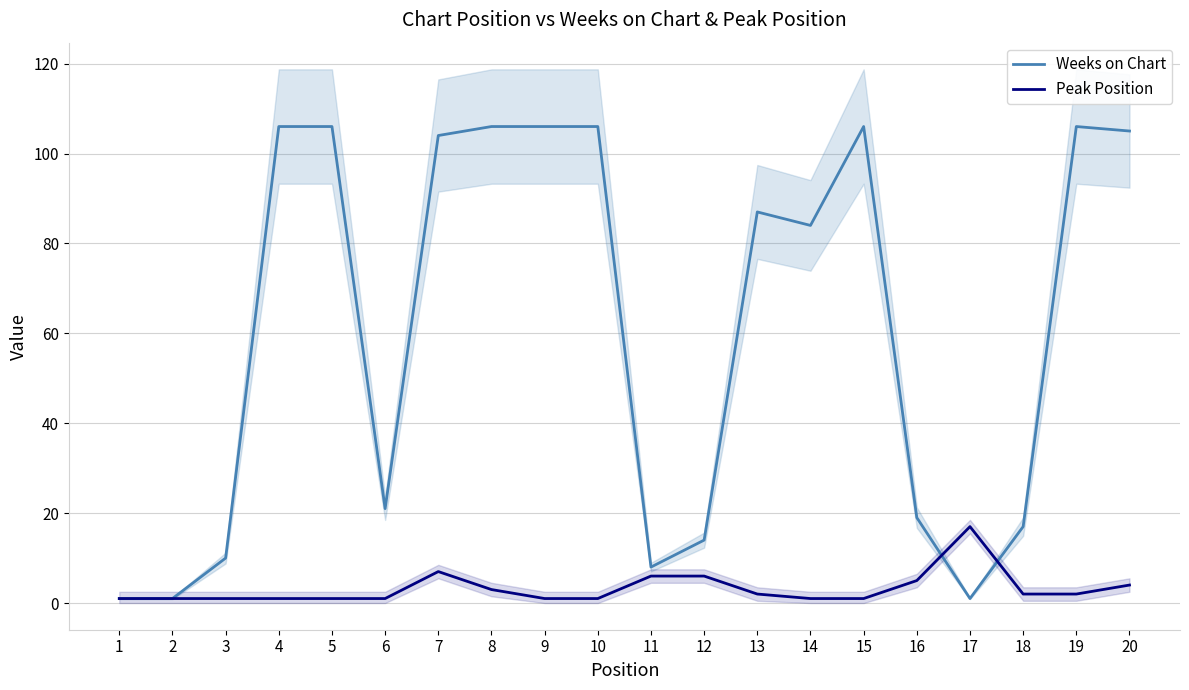

What is the value of the Peak Position point at the 1st from the left?

1